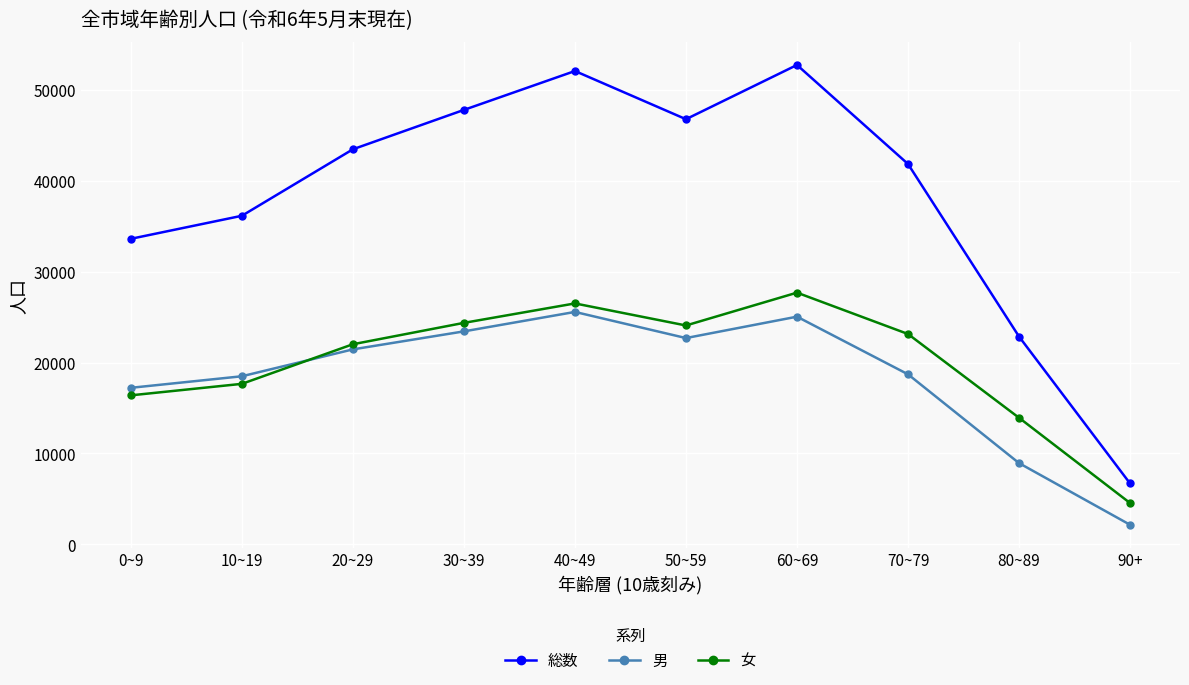

Rank the series by their maximum value, from highest to lowest.

総数, 女, 男